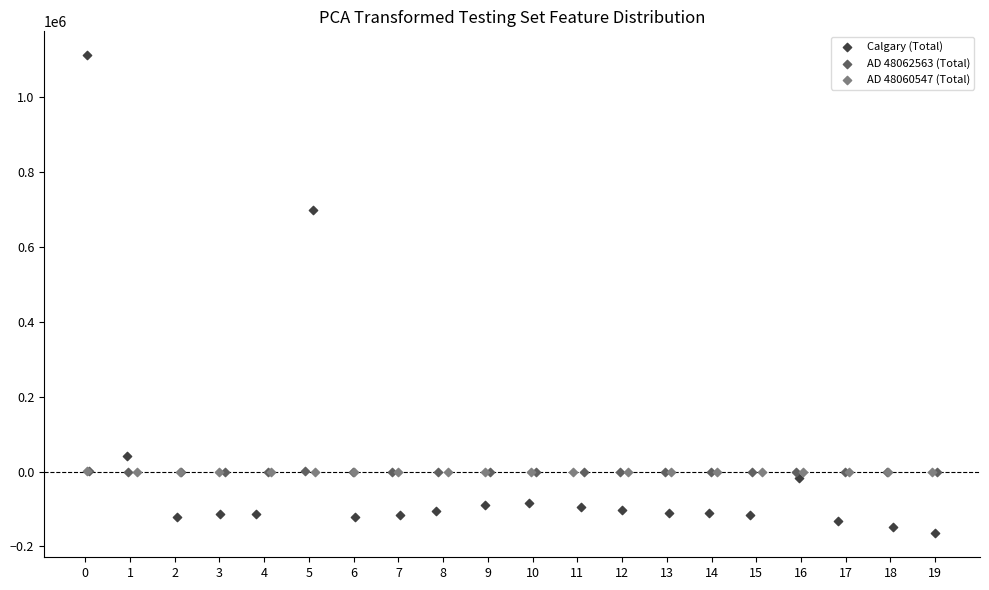

Which series contains the highest Y value?

Calgary (Total)